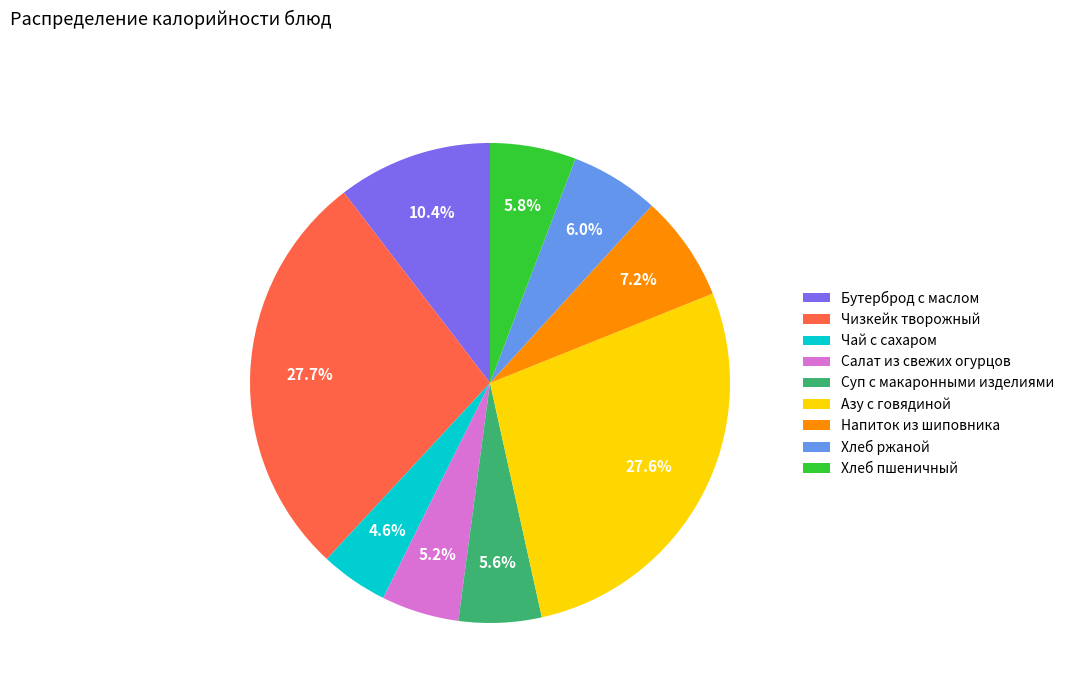

Which slice is the smallest?

Чай с сахаром